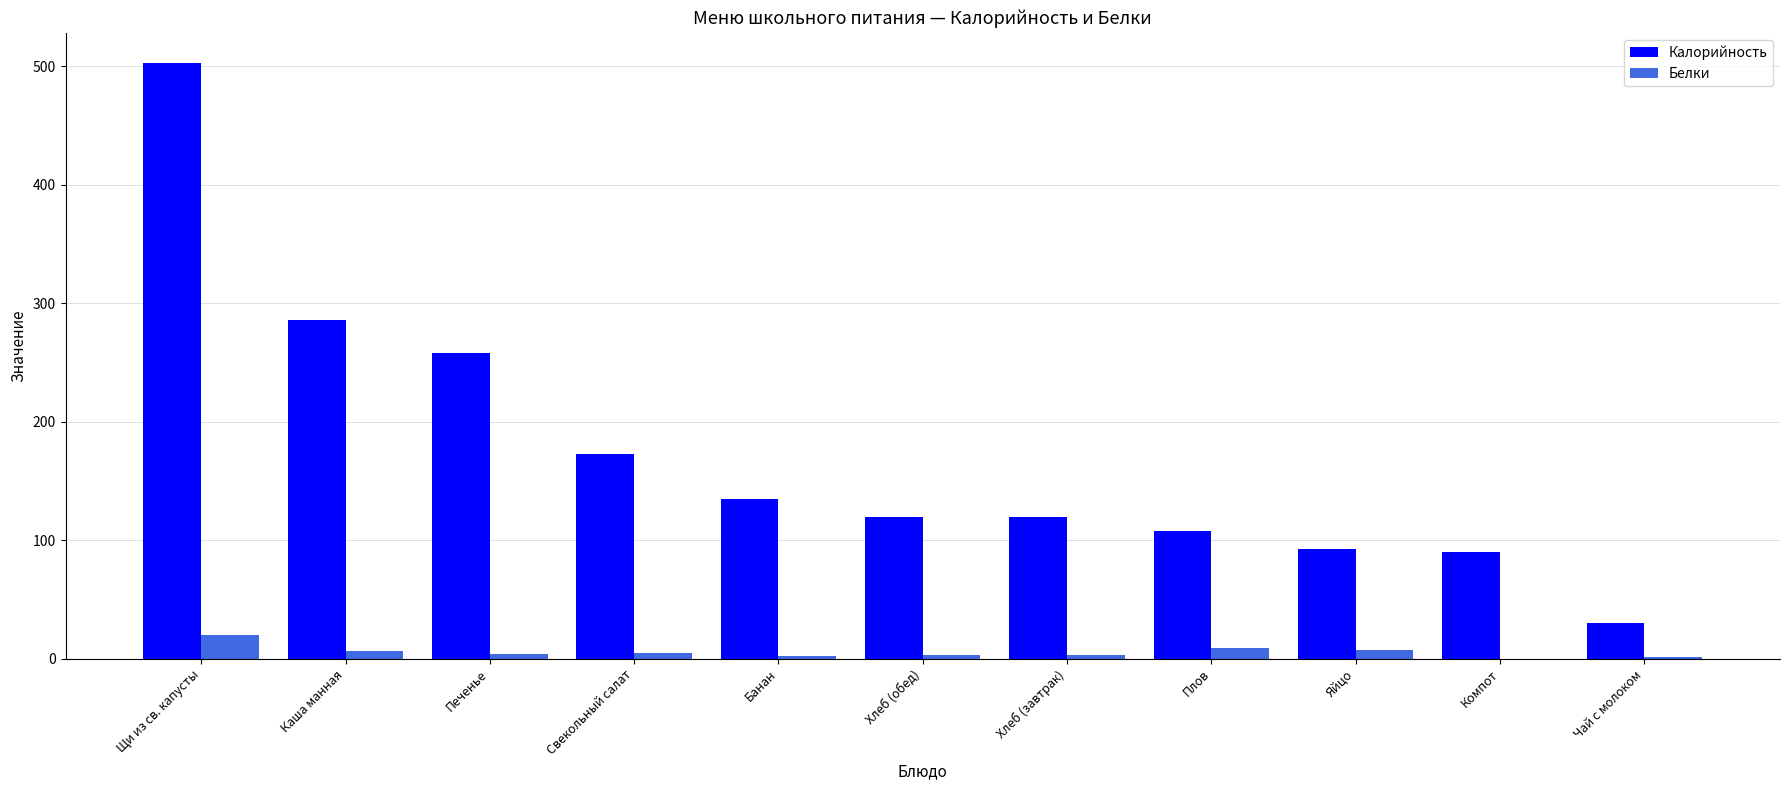

What is the average value of the Калорийность series?

174.1